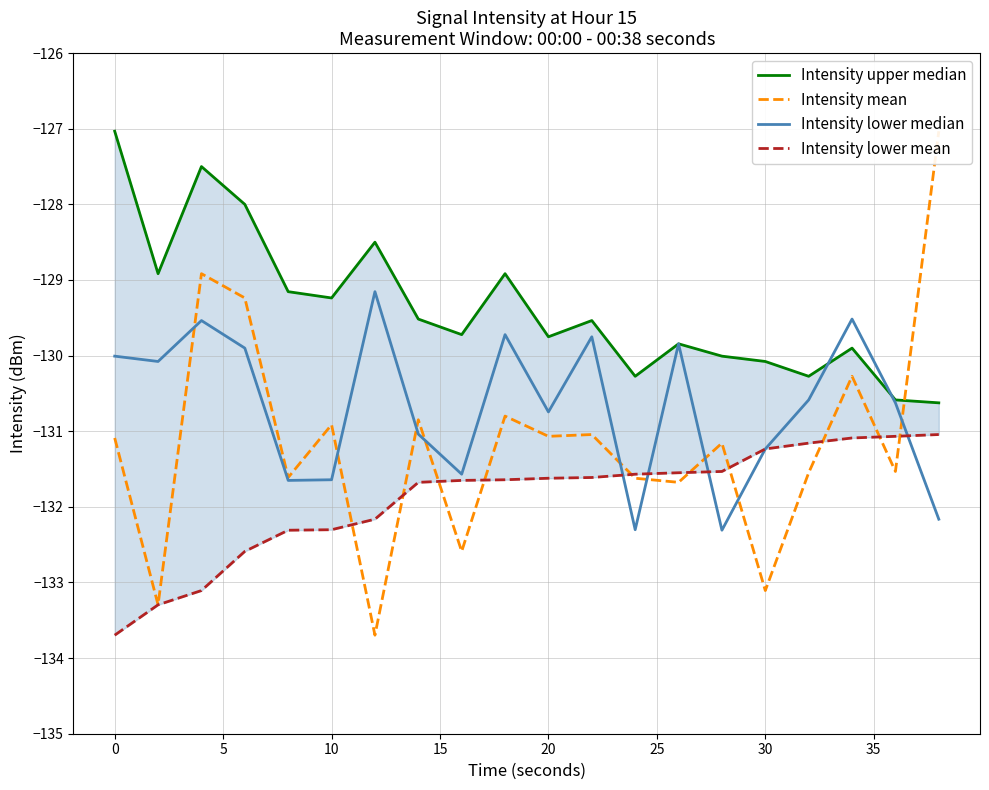

What is the difference between the second highest and second lowest values in the Intensity upper median series?

3.1